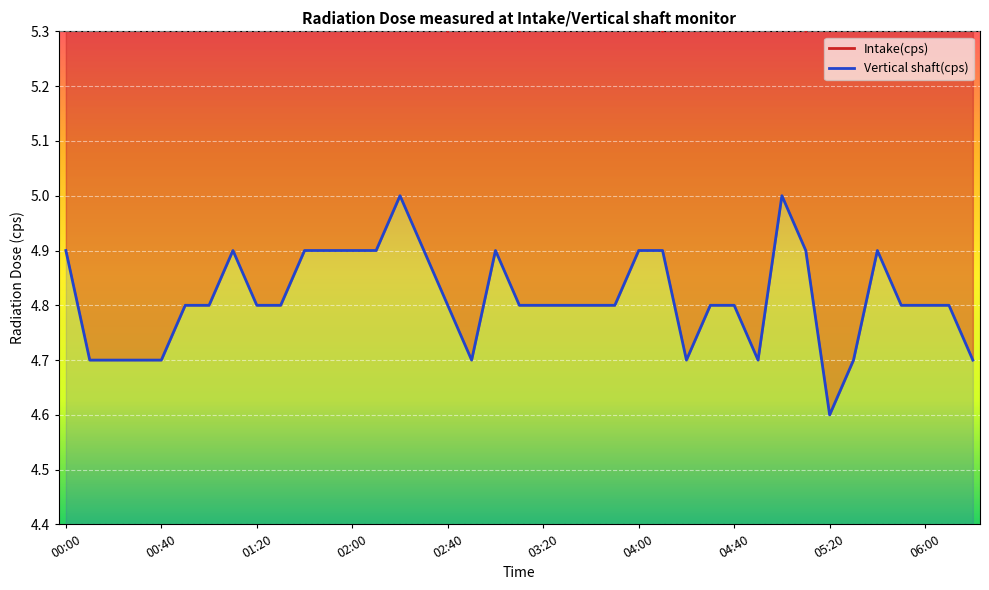

List the labels in order of Intake(cps) value, largest first.

01:00, 01:30, 01:40, 02:50, 03:40, 04:20, 04:40, 04:50, 05:40, 05:50, 06:00, 06:10, 00:10, 00:30, 00:40, 01:10, 01:20, 01:50, 02:20, 02:30, 03:00, 03:20, 03:30, 03:50, 04:00, 05:00, 06:20, 00:00, 00:20, 00:50, 02:00, 02:10, 04:30, 05:20, 05:30, 02:40, 03:10, 04:10, 05:10